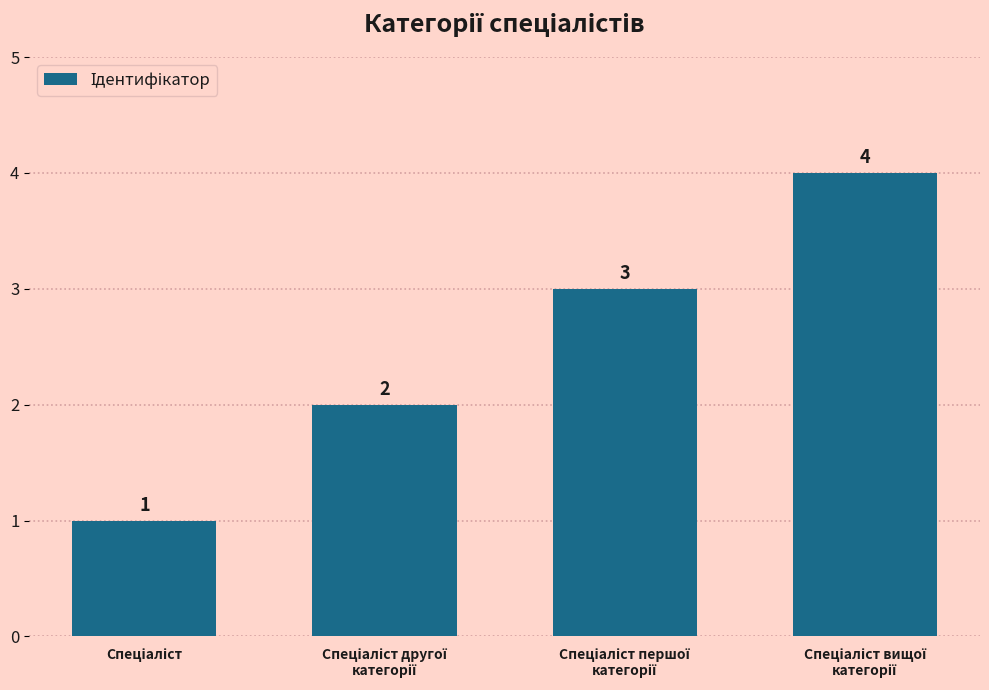

Are the bars horizontal?

No